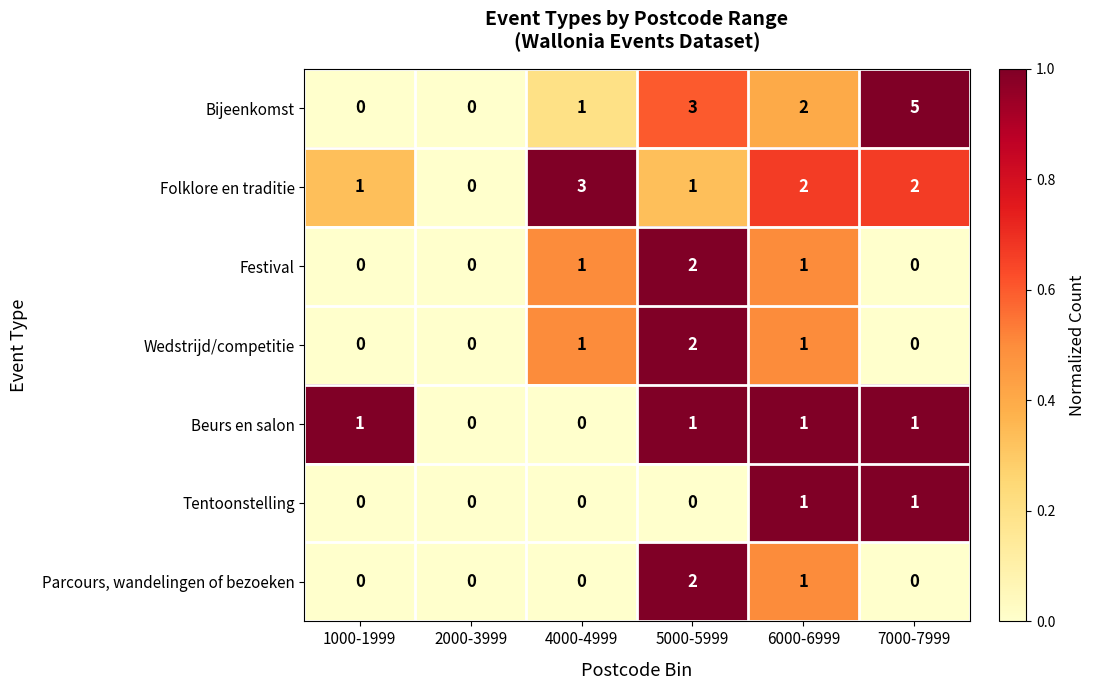

Which category has the highest value in the Bijeenkomst series?

7000-7999